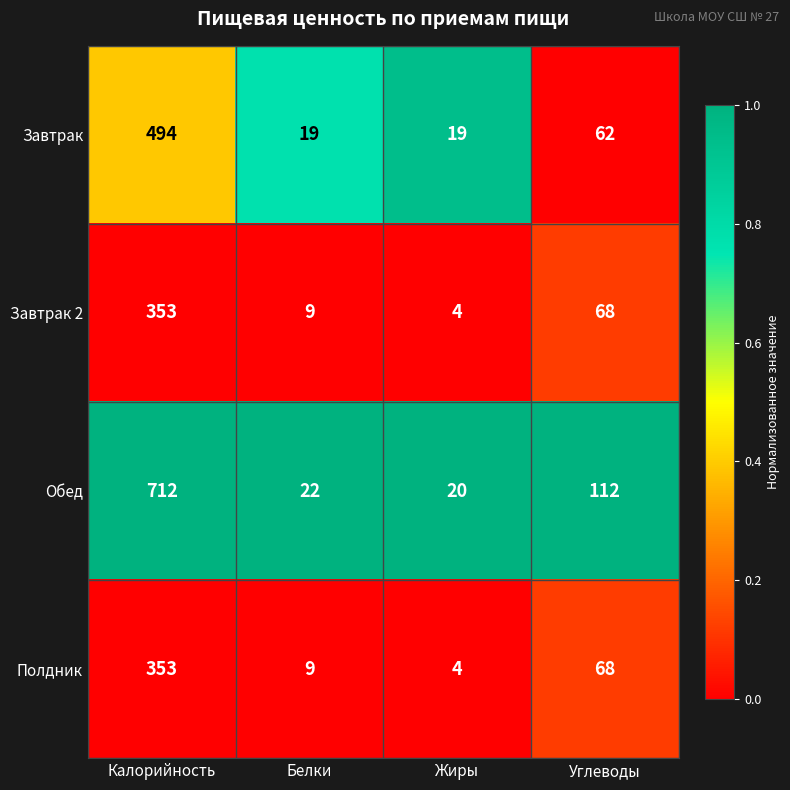

Which series has the widest spread of values?

Обед